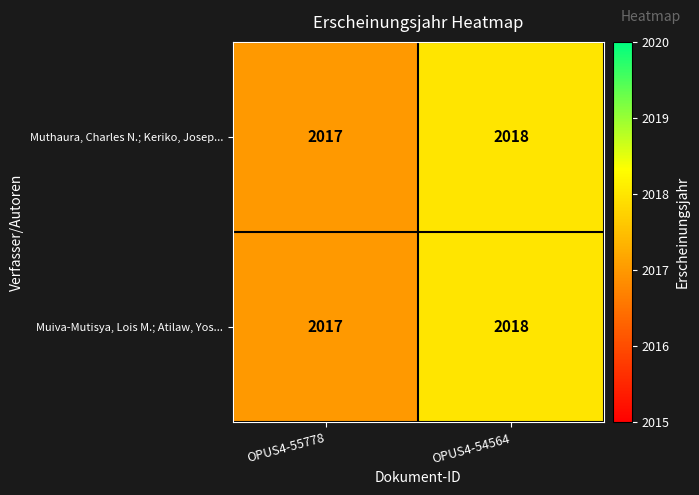

What is the total value across all series at OPUS4-54564?

4036